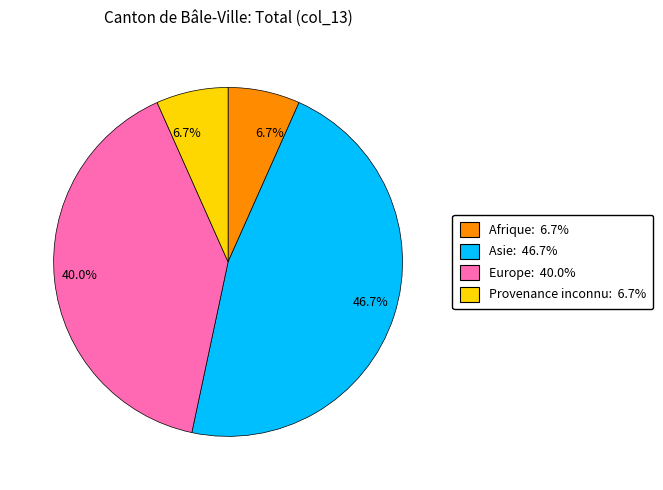

Count the number of slices in the pie.

4